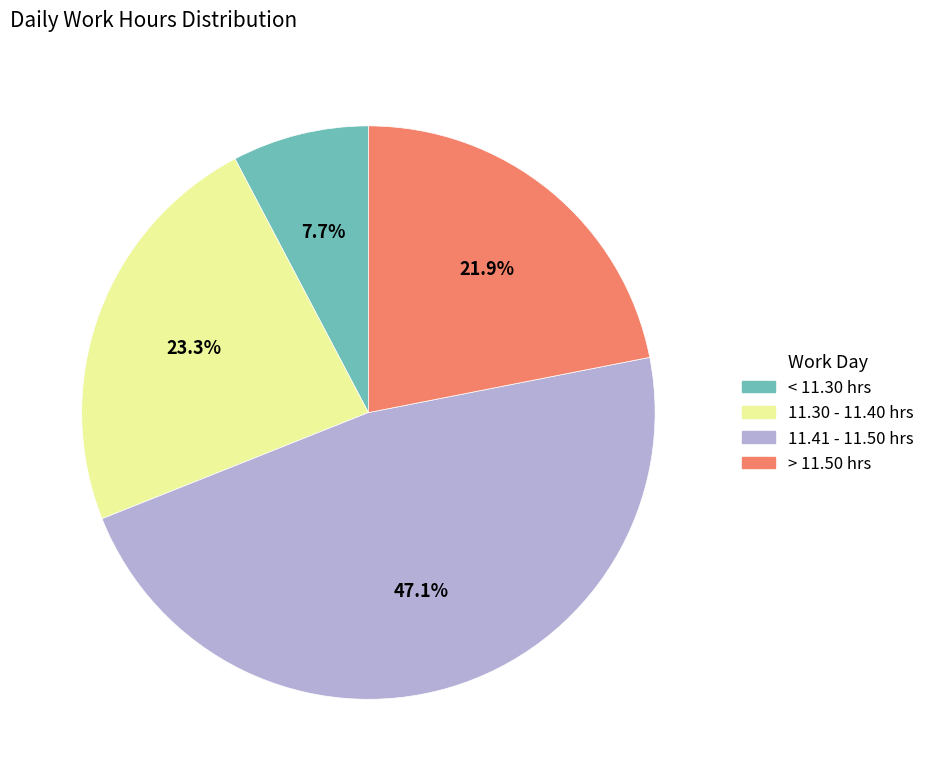

How much of the chart is everything except 11.30 - 11.40 hrs?

76.7%